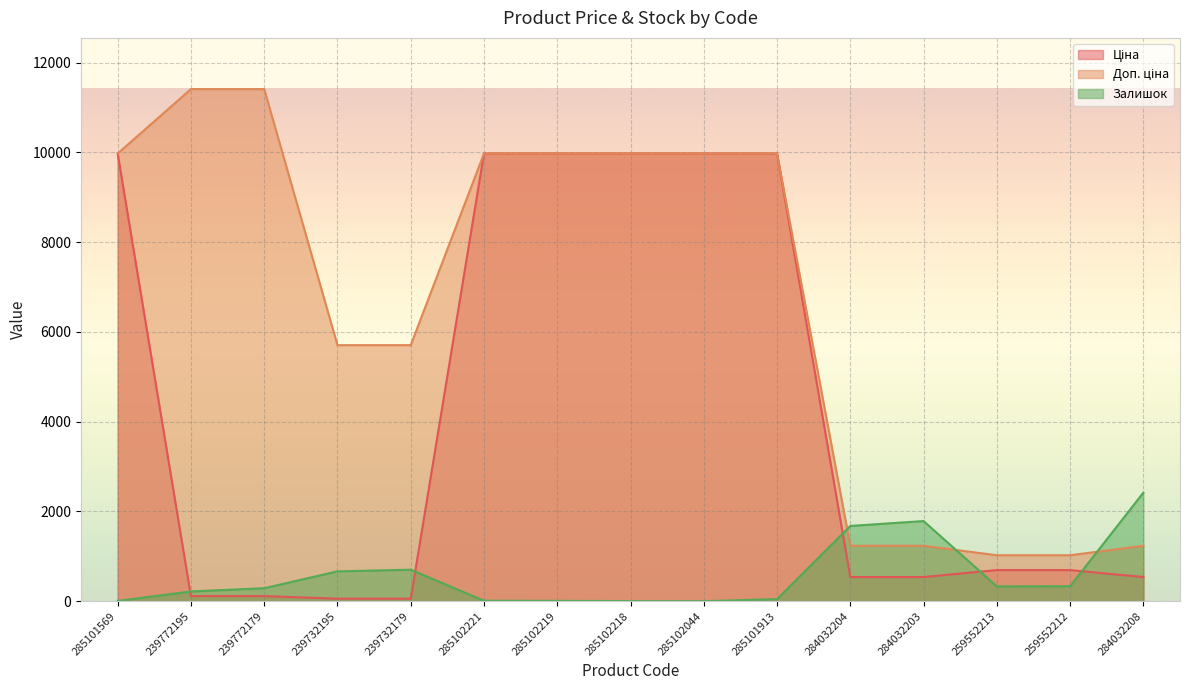

Which category has the highest value in the Доп. ціна series?

239772195